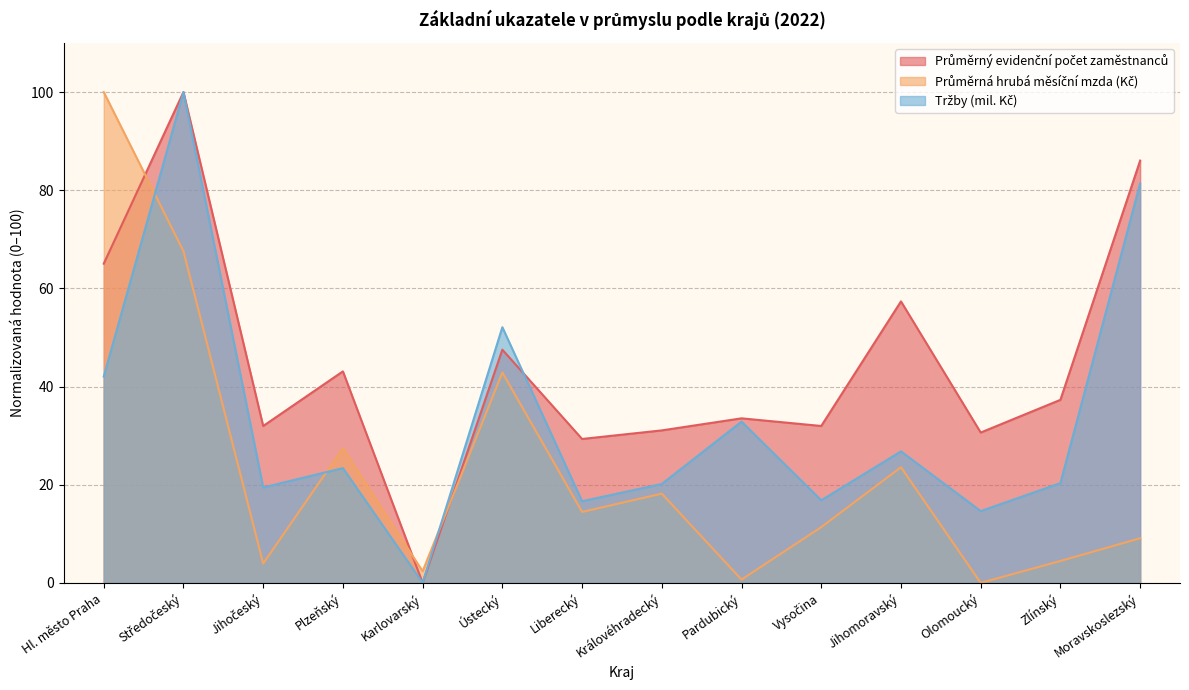

Where is Průměrný evidenční počet zaměstnanců nearest to the value 50?

Ústecký